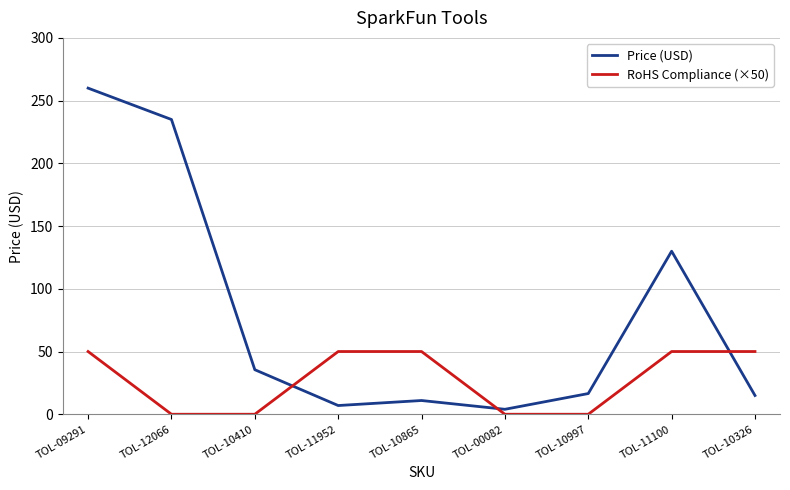

Which label corresponds to the largest value in the chart?

TOL-09291